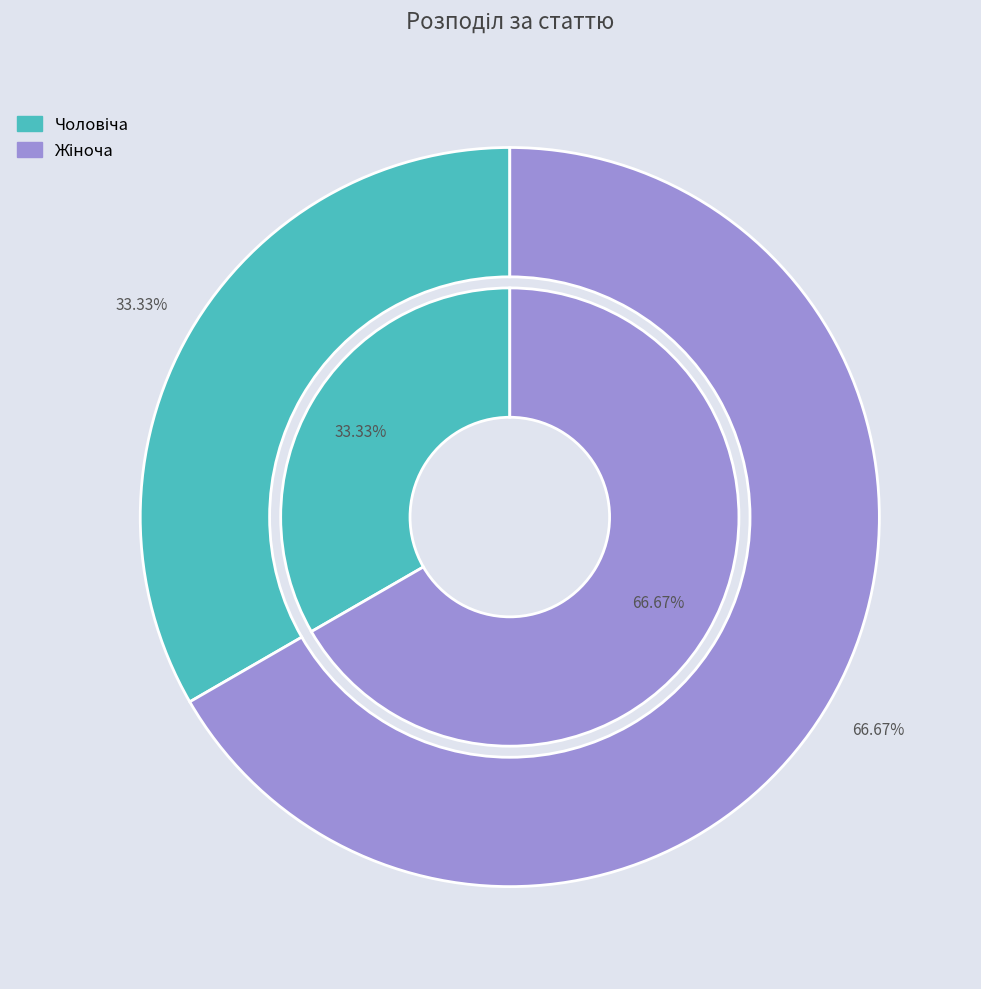

How many slices are in this pie chart?

2